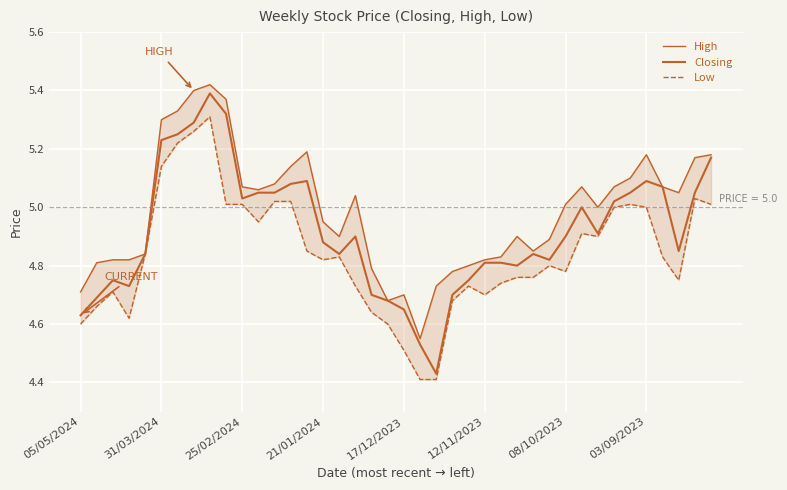

True or false: High and Closing cross at least once.

False